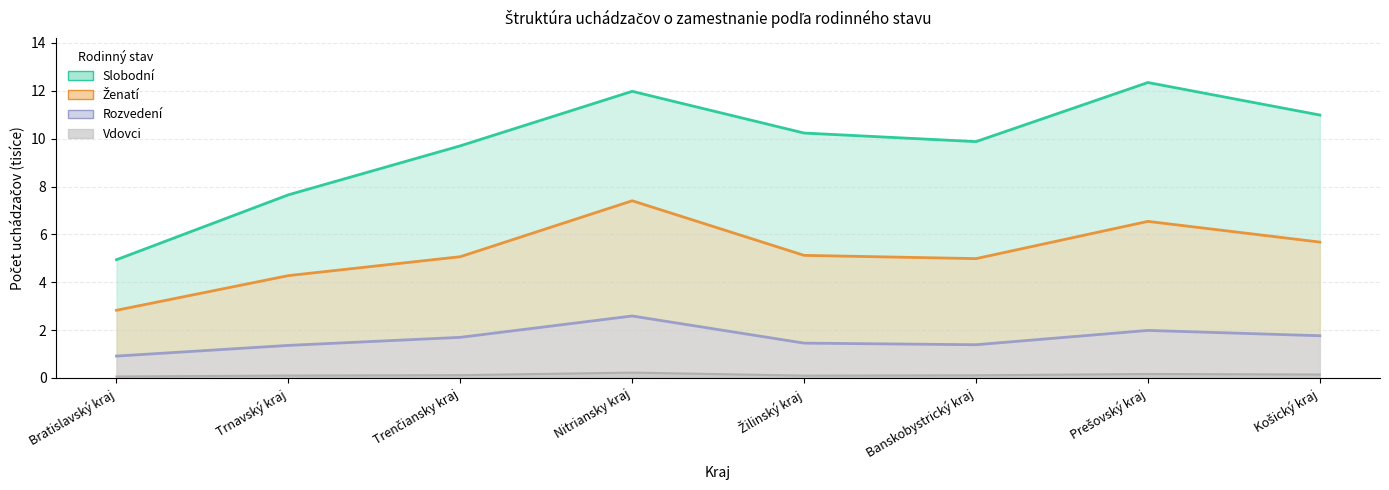

Is the value of Vdovci at Nitriansky kraj greater than the value of Rozvedení at Žilinský kraj?

No